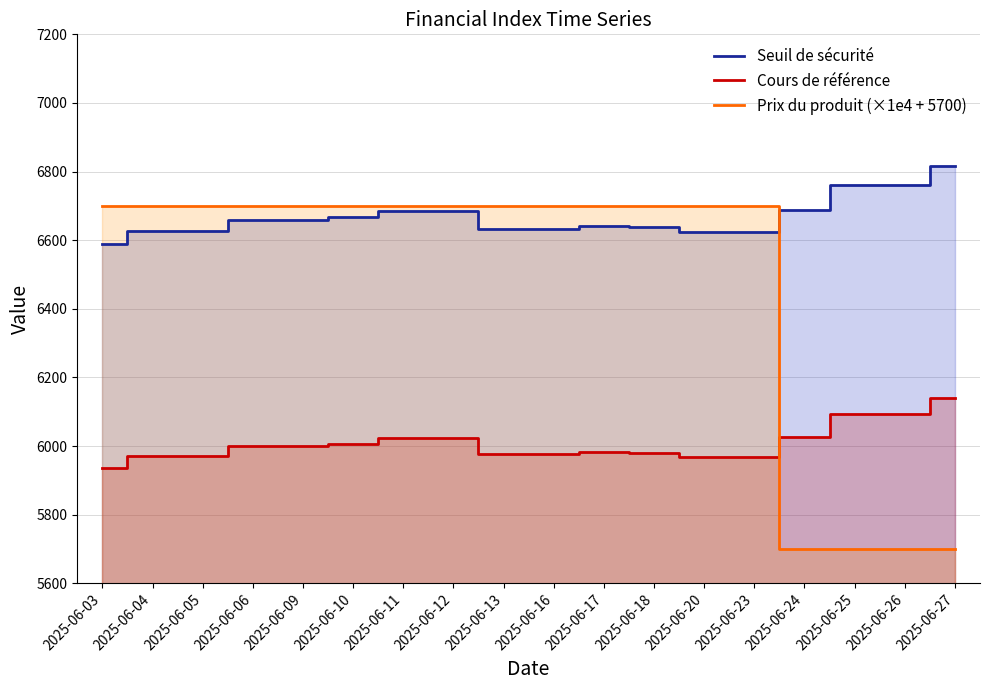

True or false: Cours de référence and Prix du produit (×1e4 + 5700) intersect in this chart.

True